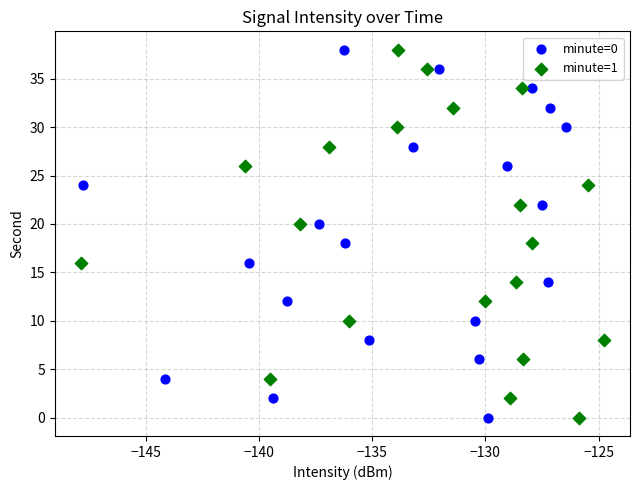

What are all the series names shown in the legend?

minute=0, minute=1